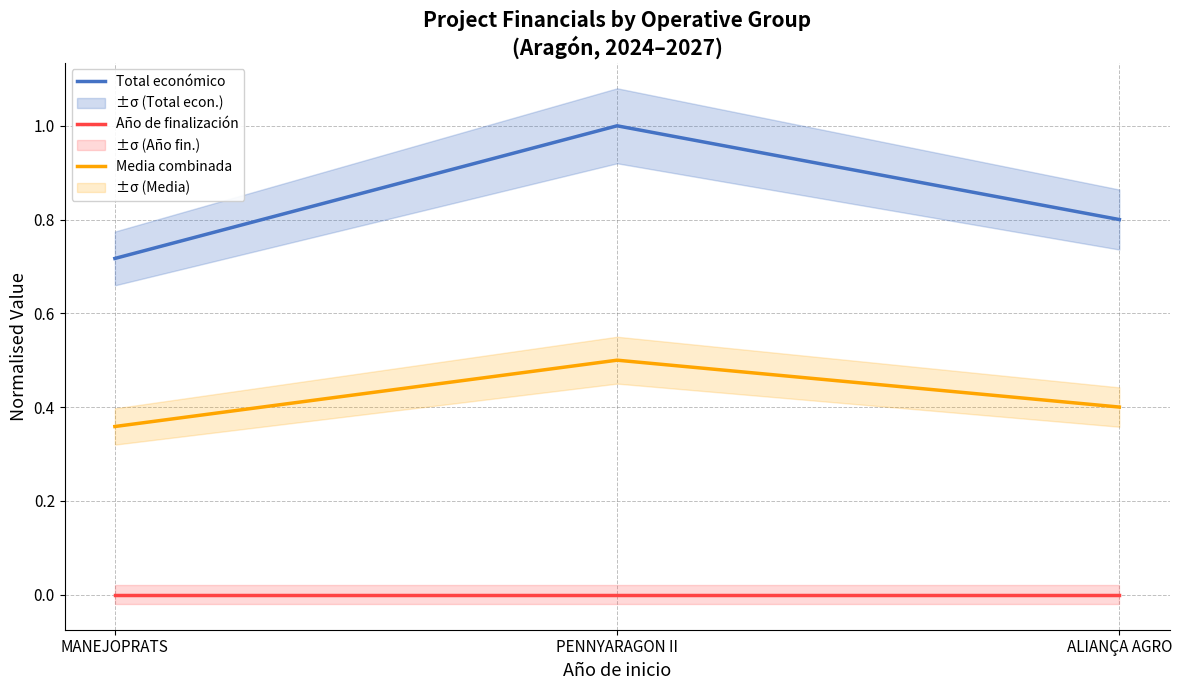

What is the difference between the Total económico values at PENNYARAGON II and MANEJOPRATS?

0.3